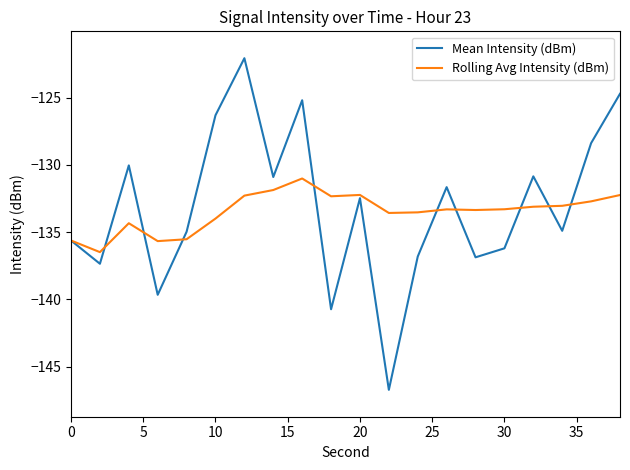

Which series has the largest total across all categories?

Mean Intensity (dBm)